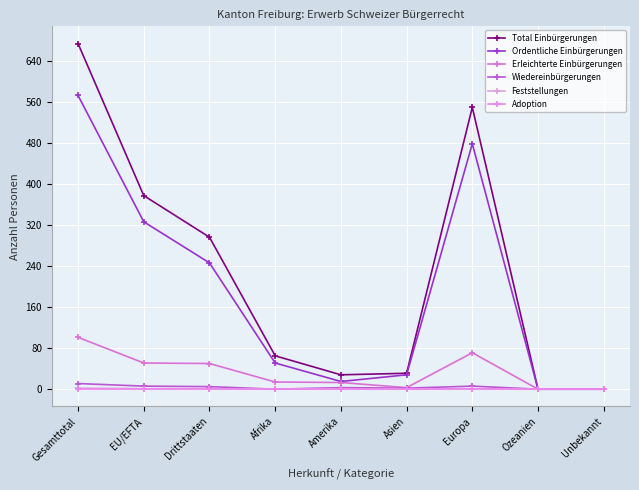

At which label does Erleichterte Einbürgerungen first exceed 14?

Gesamttotal